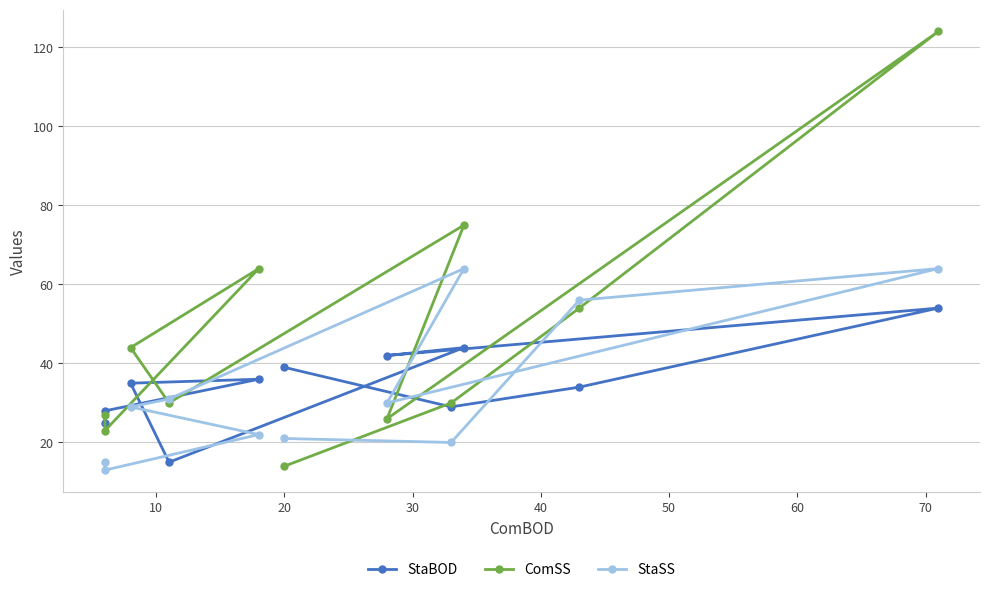

Where does the StaBOD series first go above 35?

20